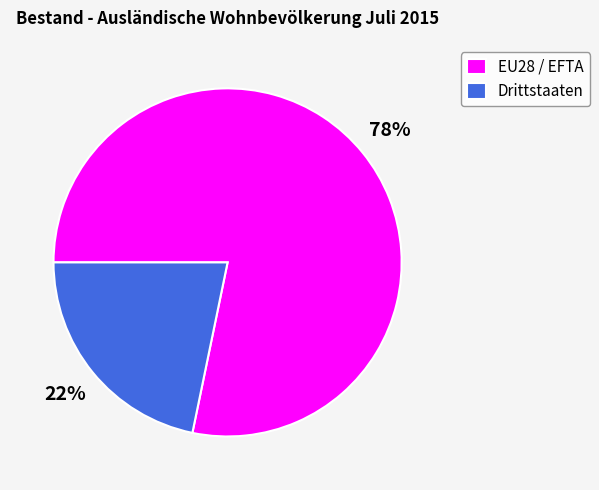

Do EU28 / EFTA and Drittstaaten together represent more than half of the pie?

Yes